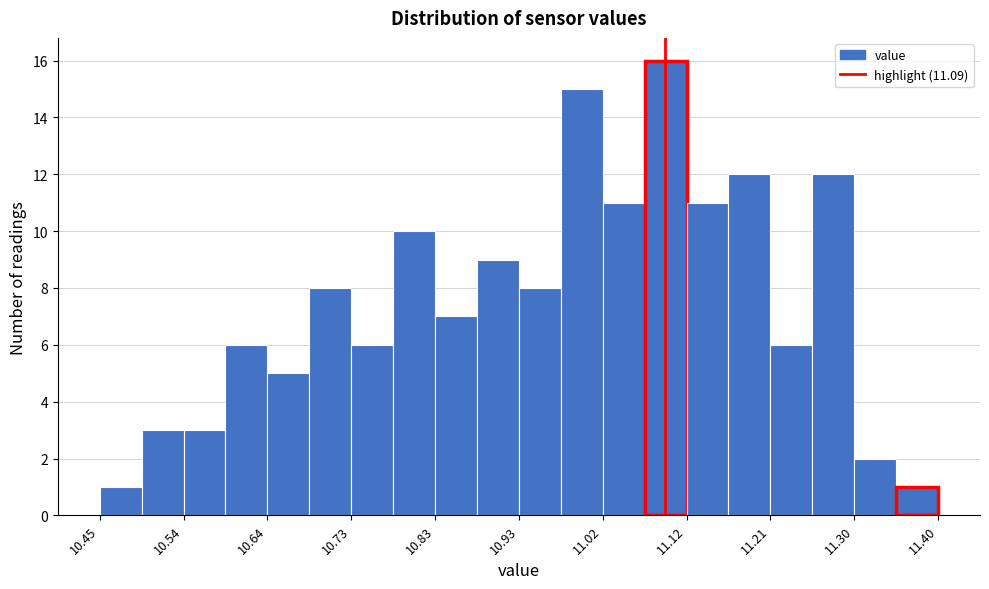

Which range on the x-axis has the tallest bar?

11.07 to 11.12